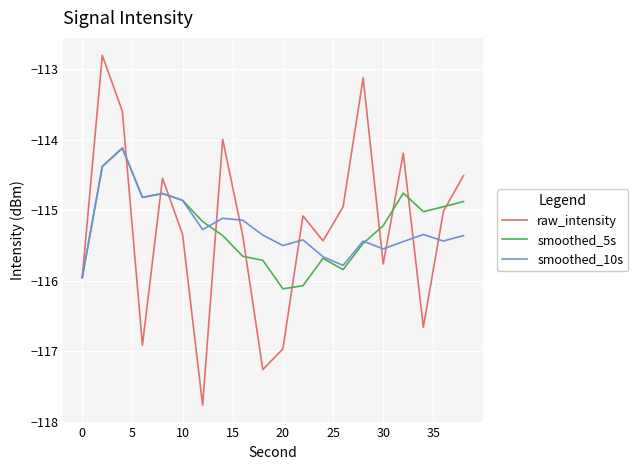

What is the lowest value of the smoothed_10s series?

-116.0